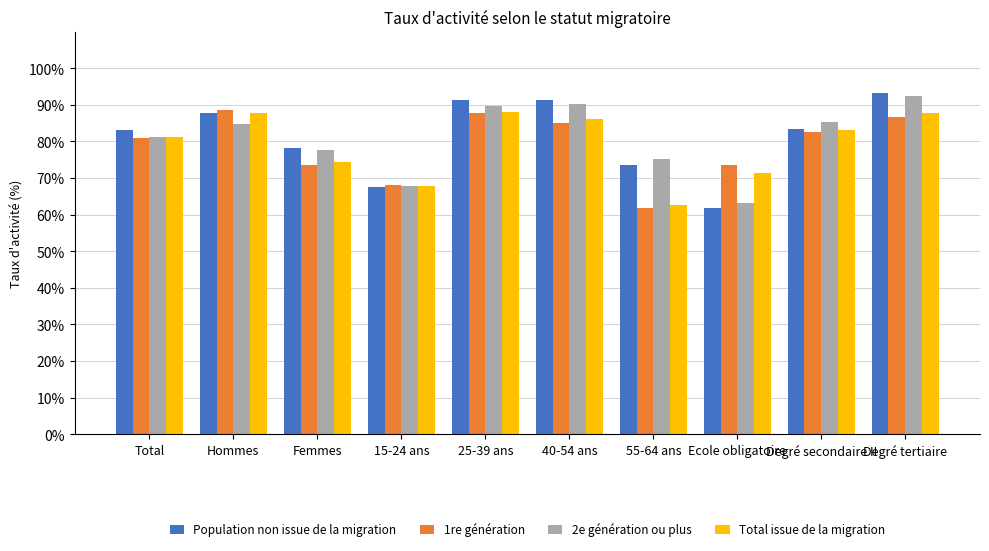

What value does the Total issue de la migration series have at Ecole obligatoire?

71.4